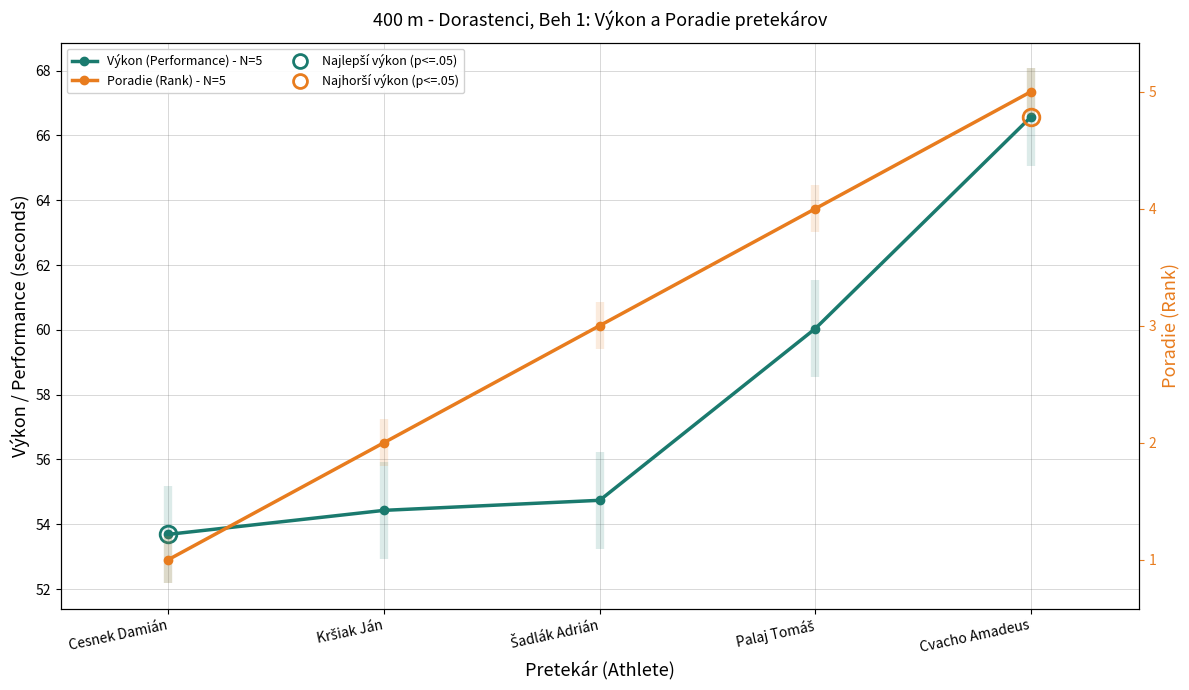

Count the number of categories in the chart.

5